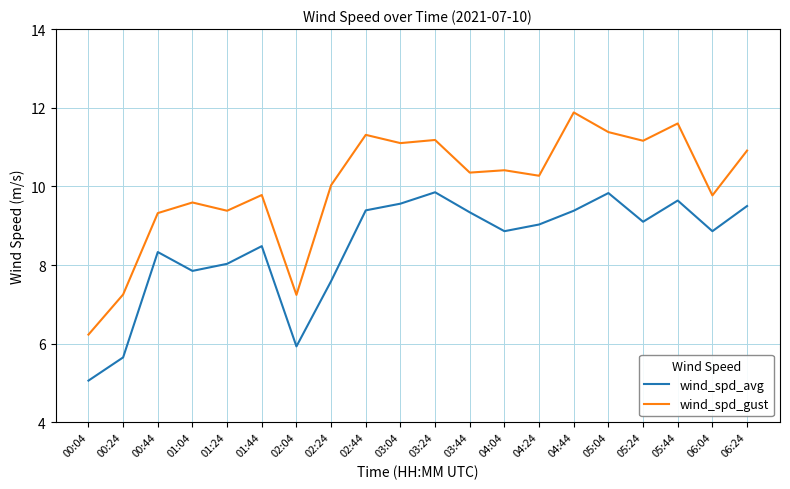

True or false: wind_spd_gust and wind_spd_avg intersect in this chart.

False